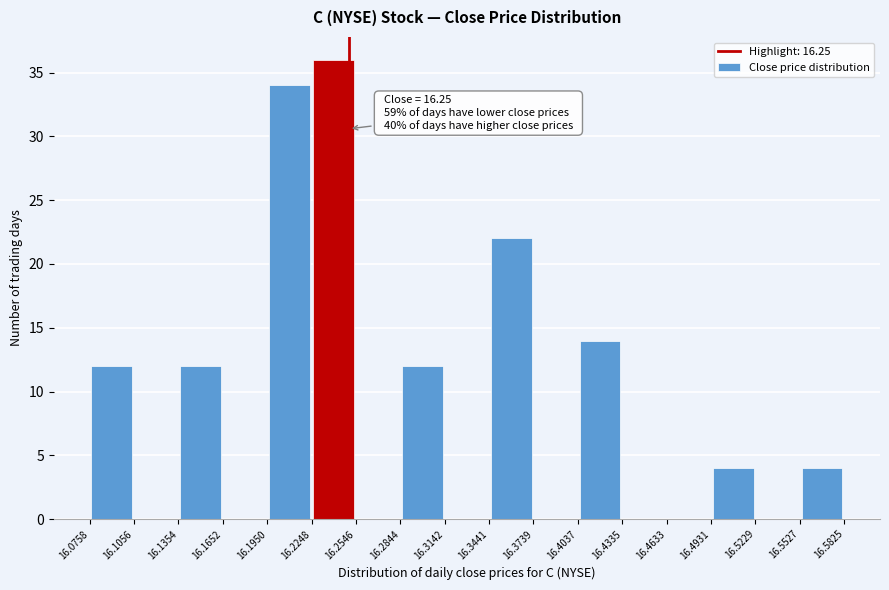

Which range on the x-axis has the tallest bar?

16.2248 to 16.2546